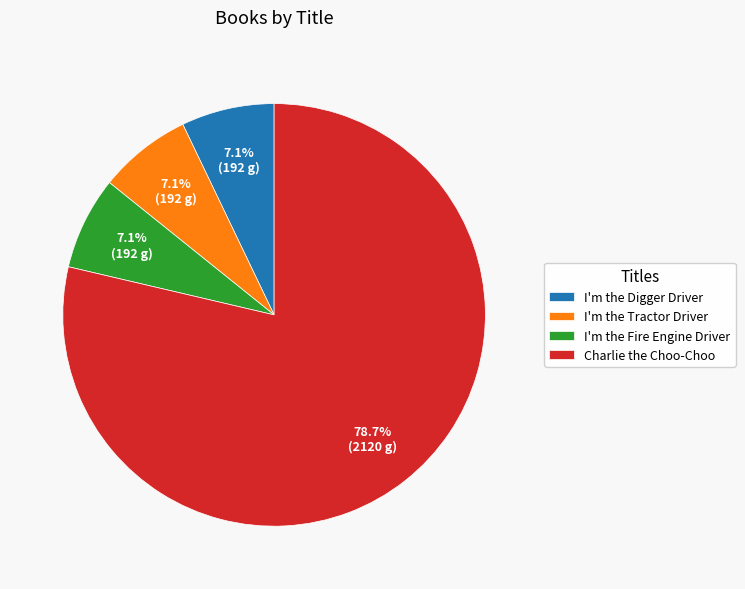

Which slice is the largest?

Charlie the Choo-Choo